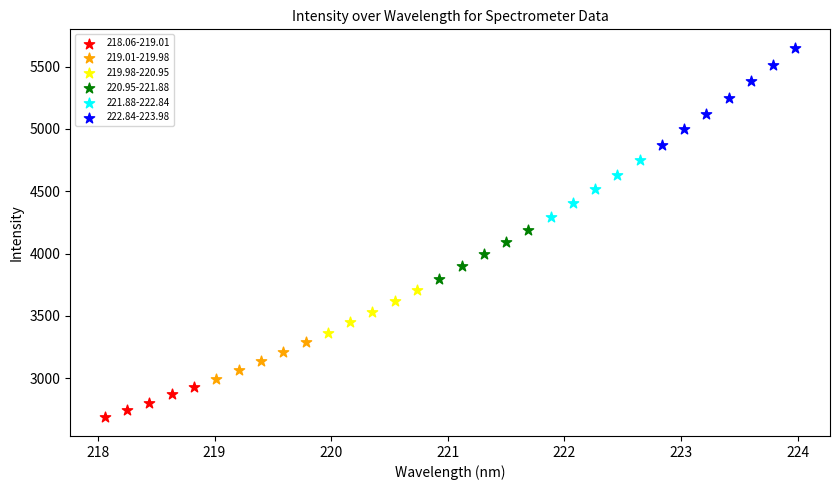

Which series has the largest Y range (max minus min)?

222.84-223.98